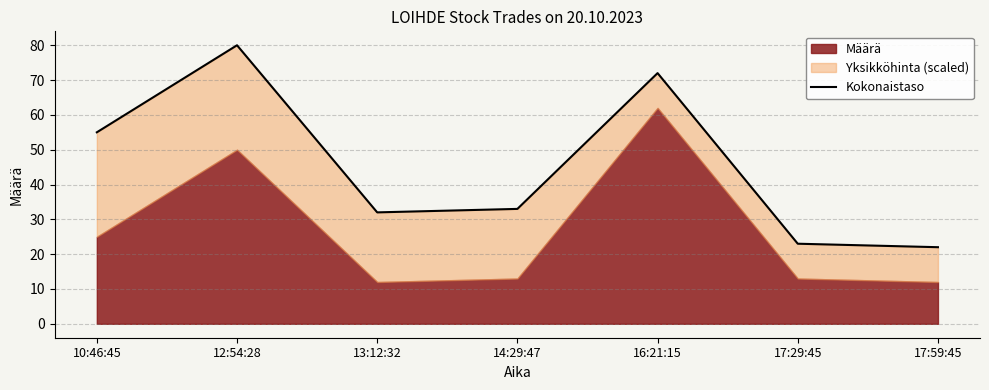

What position from the right is 17:59:45?

1